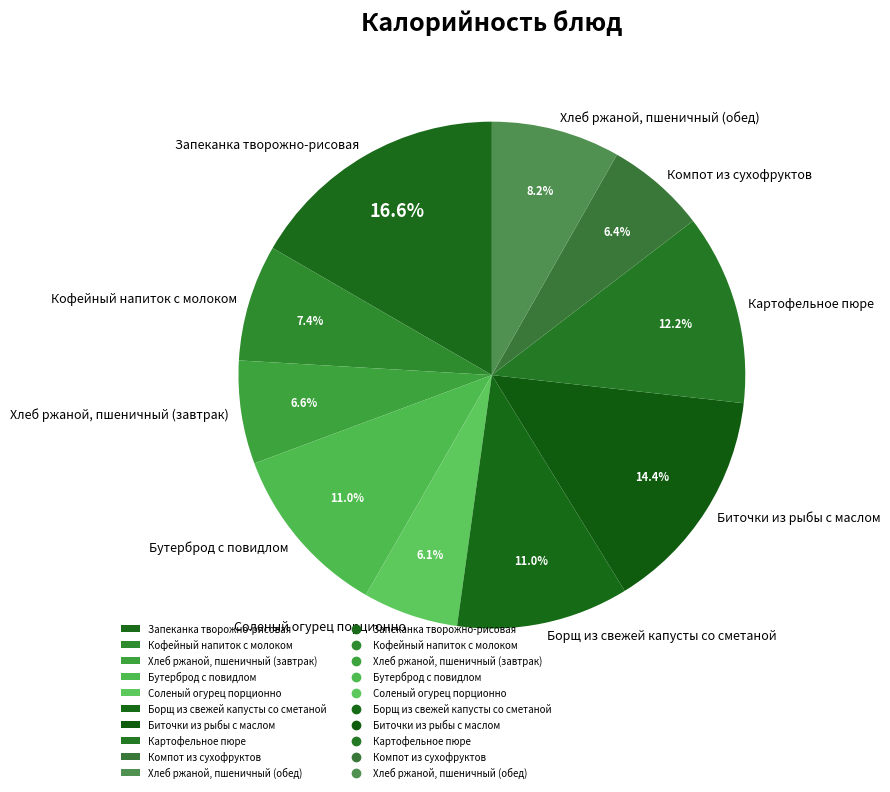

What percentage is the Картофельное пюре slice, to the nearest percent?

12%